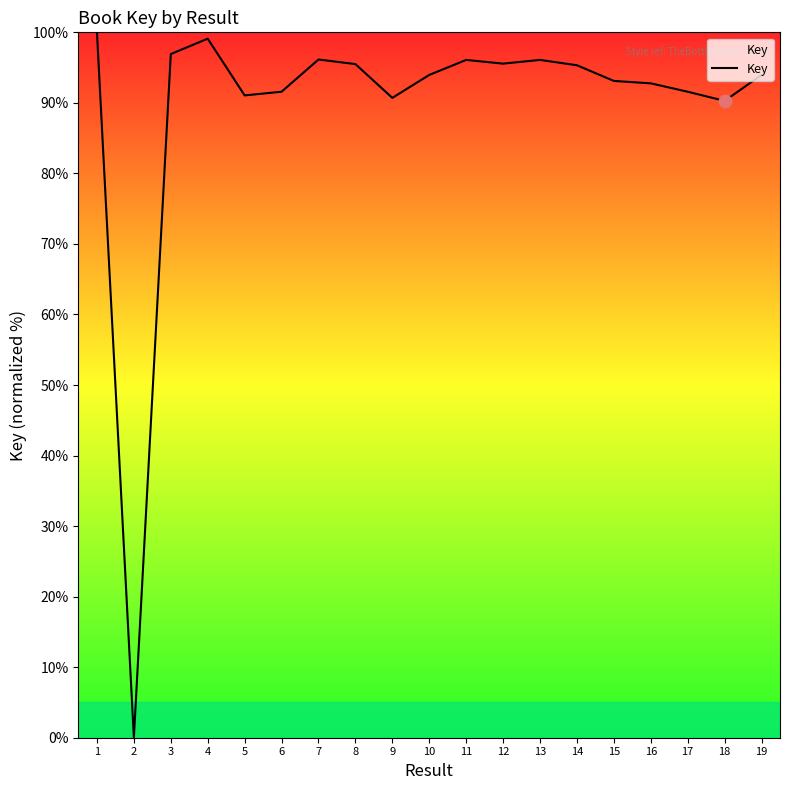

Between 12 and 4, which is larger?

4